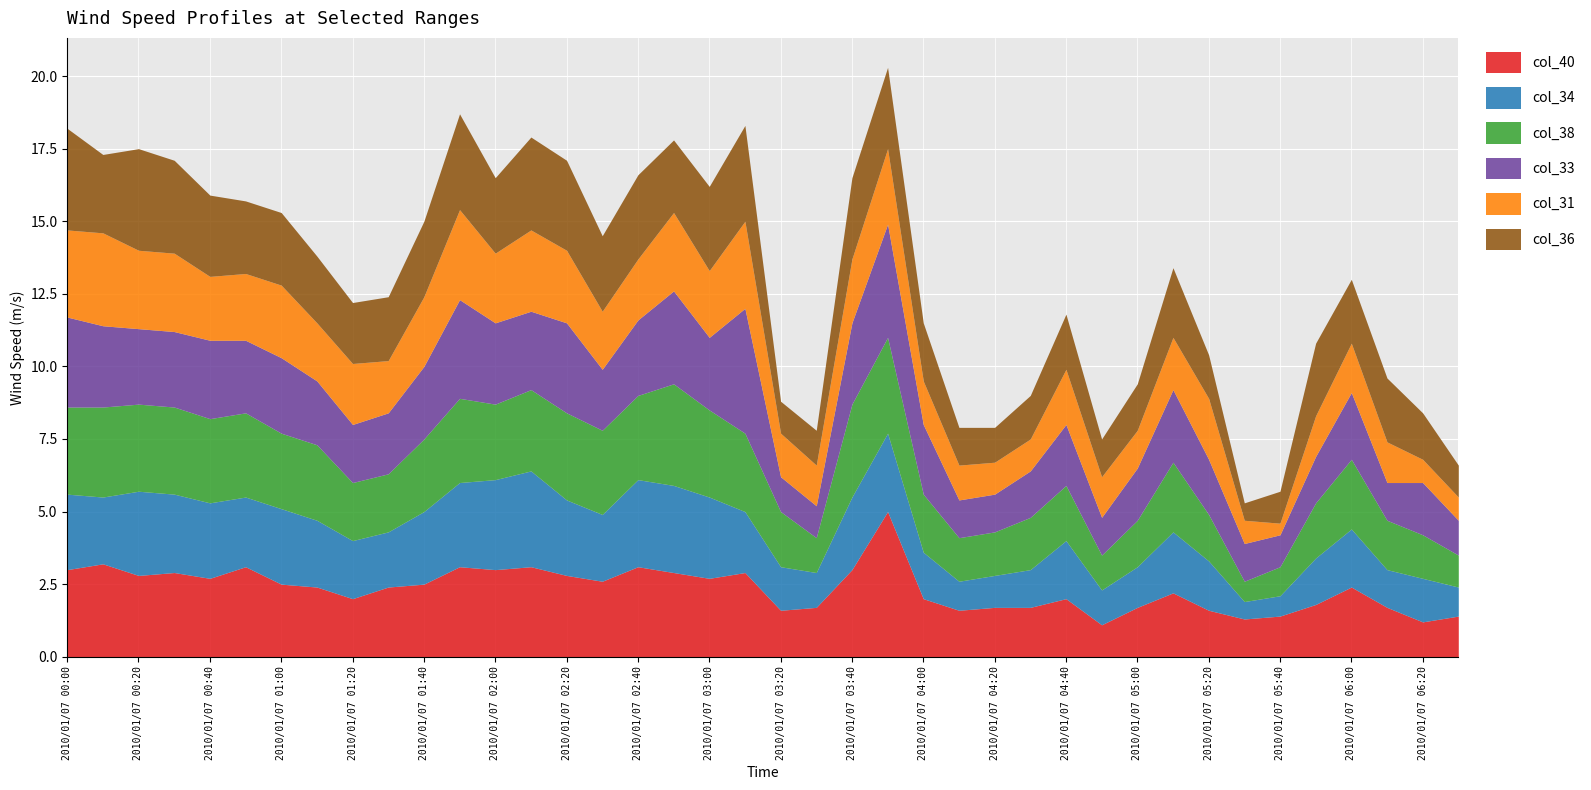

What is the difference between the col_34 values at 2010/01/07 00:30 and 2010/01/07 06:00?

0.7